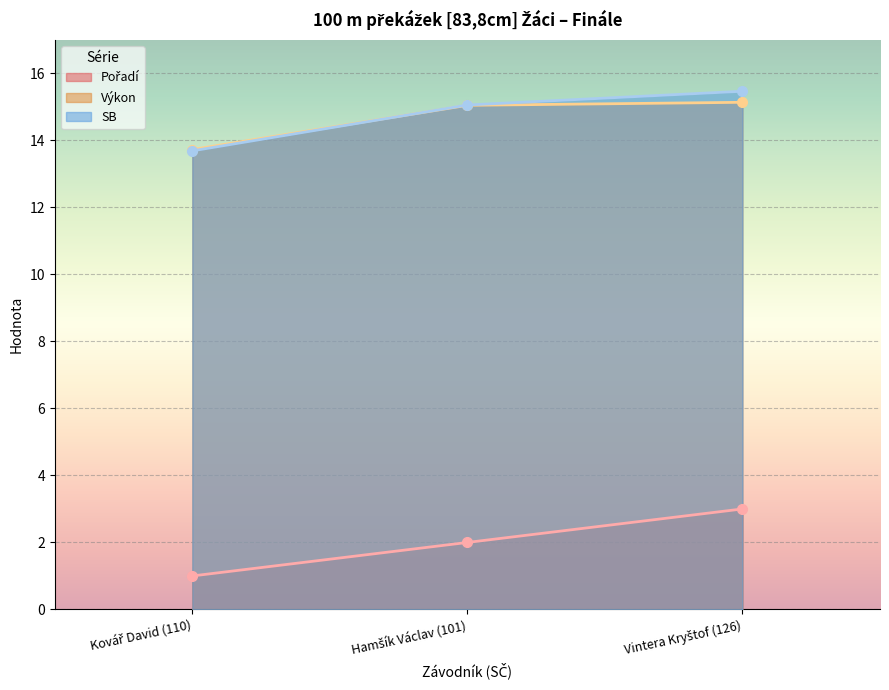

True or false: Pořadí has a value of 3.0 at Hamšík Václav (101).

False